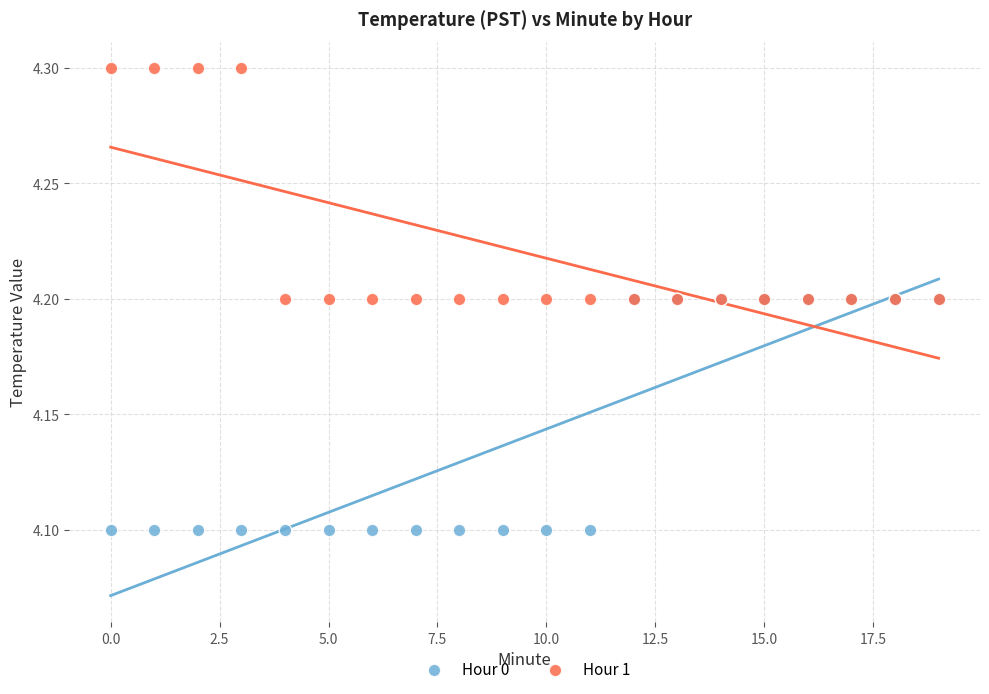

What are all the series names shown in the legend?

Hour 0, Hour 1